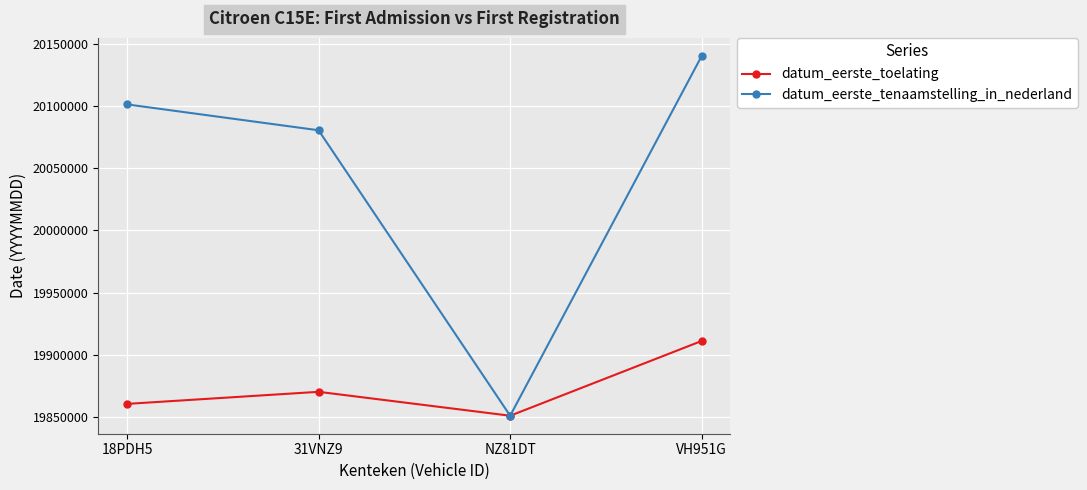

How many values in the datum_eerste_toelating series are below 19870223?

2